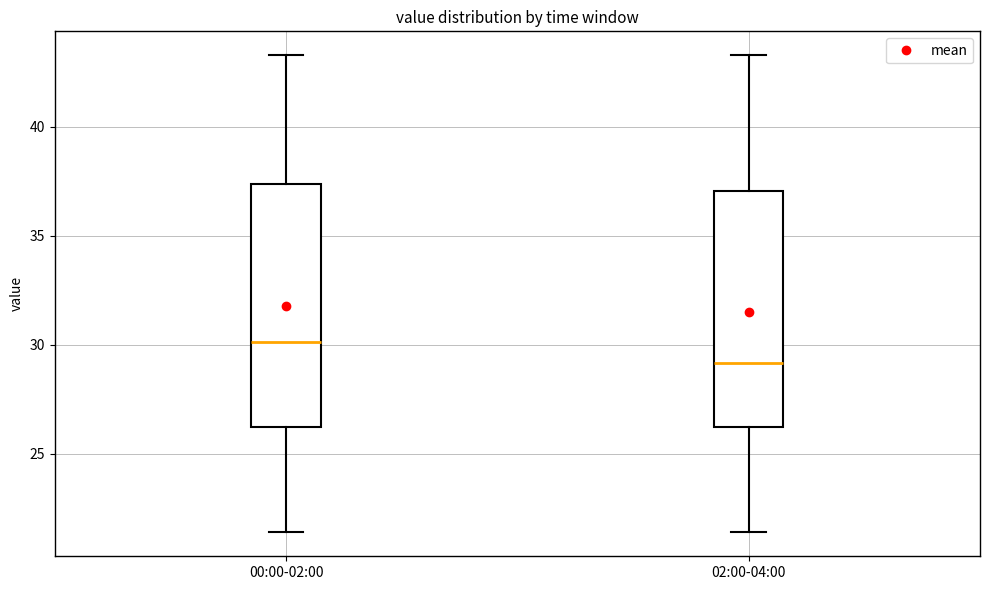

Reading left to right, read every box against the y-axis: the position of its median line, the range the box covers, and the ends of its whiskers. The values are not printed on the chart, so give them approximately, as read against the axis.

00:00-02:00: median 30.0, box 26.0 to 37.5, whiskers 21.5 to 43.5
02:00-04:00: median 29.0, box 26.0 to 37.0, whiskers 21.5 to 43.5